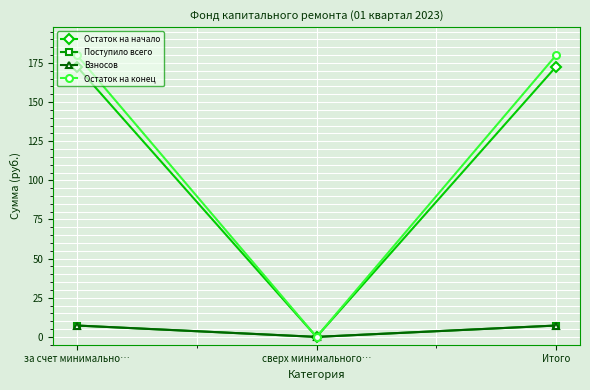

What is the maximum value for Остаток на конец?

179.9